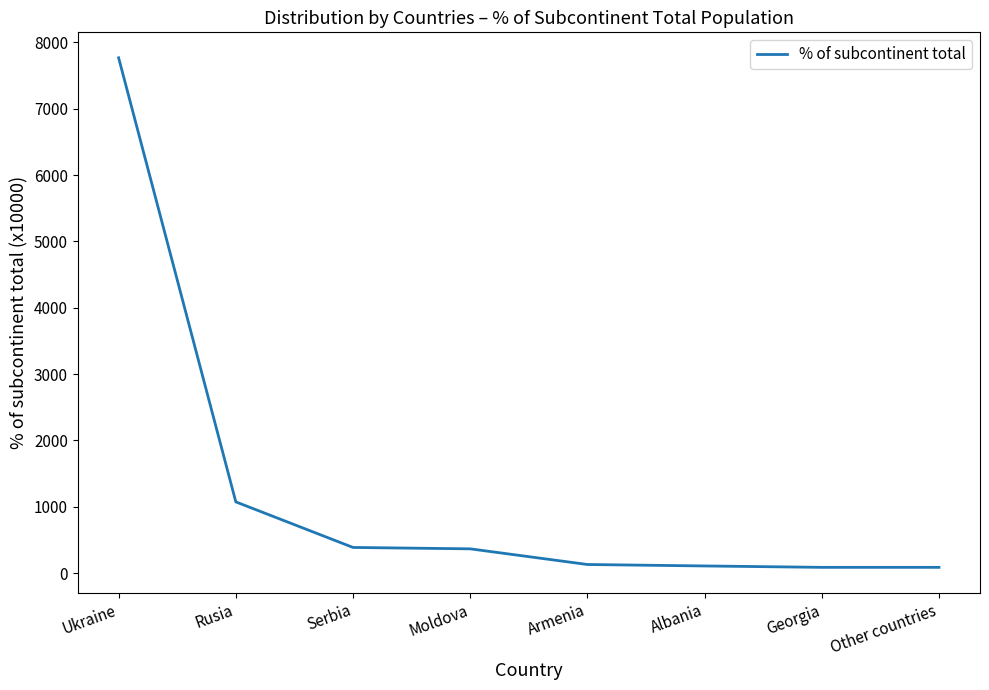

Approximately how many times larger is the value at Rusia compared to Moldova?

2.9